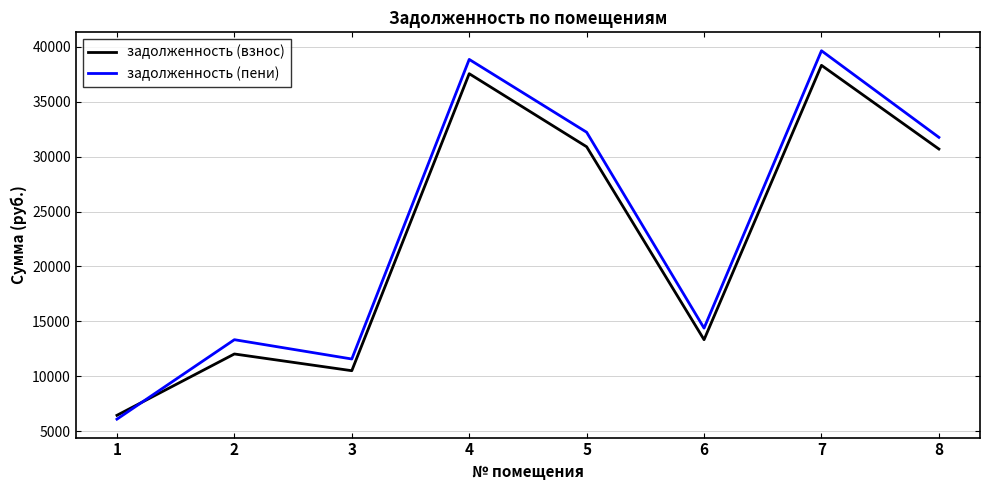

In задолженность (взнос), how many points are higher than both neighbors (excluding endpoints)?

3